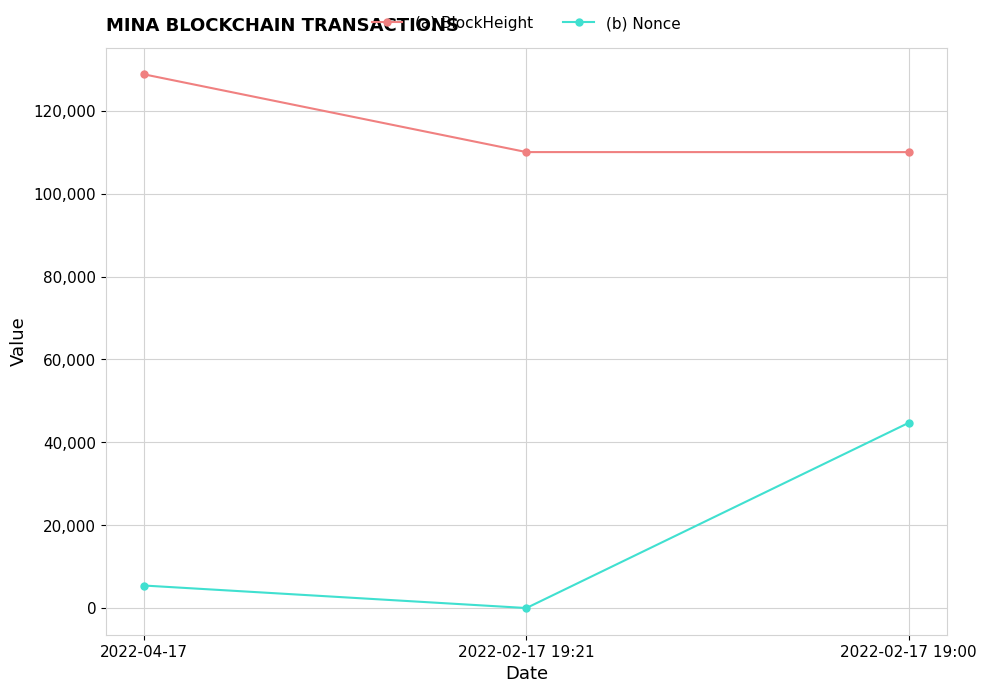

At which label does (a) BlockHeight first exceed 110025?

2022-04-17